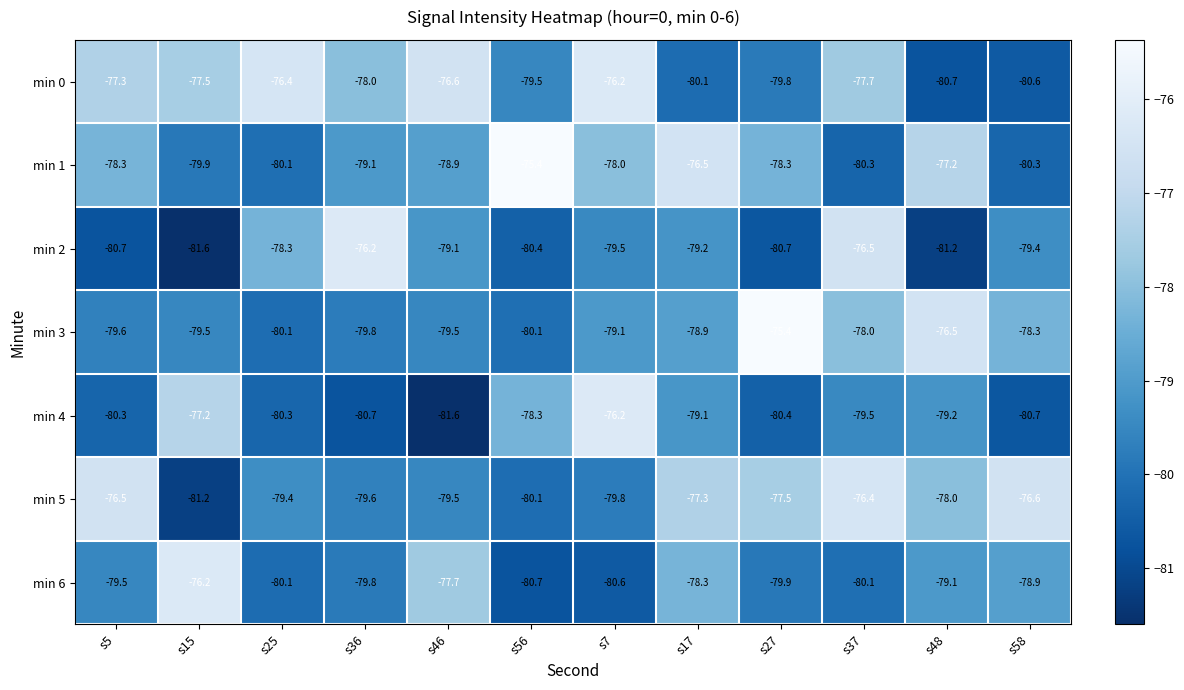

At which category is the sum across all series the highest?

s37